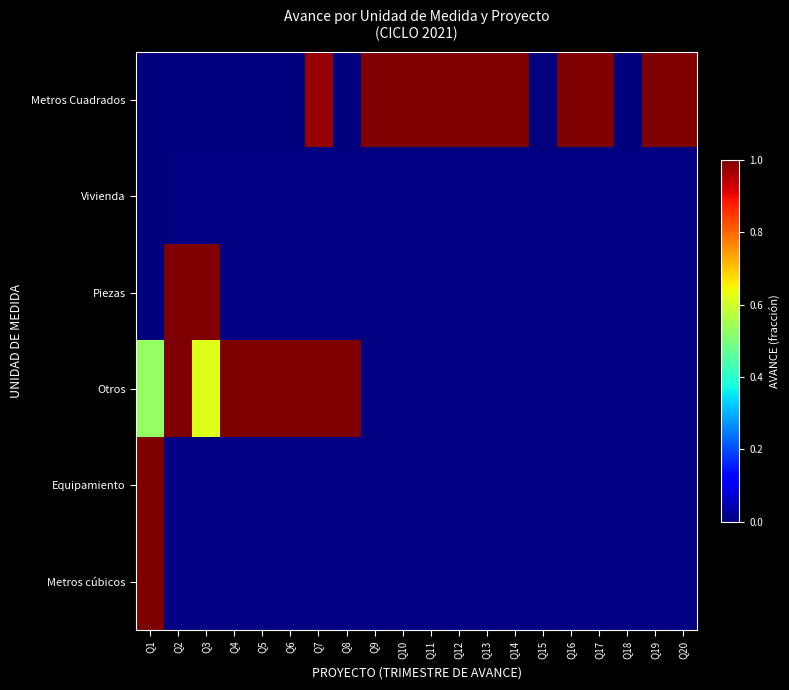

How many positive values does the Piezas series have?

2